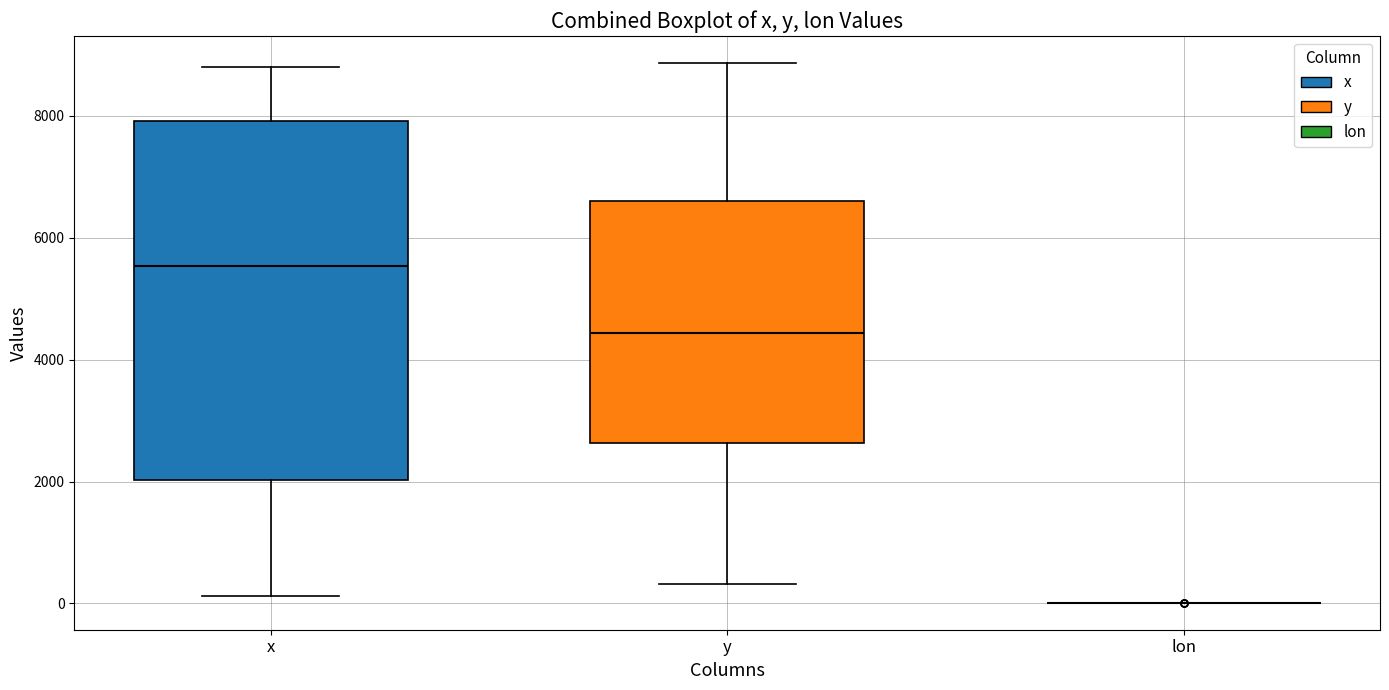

Reading left to right, read every box against the y-axis: the position of its median line, the range the box covers, and the ends of its whiskers. The values are not printed on the chart, so give them approximately, as read against the axis.

x: median 5600, box 2000 to 8000, whiskers 200 to 8800
y: median 4400, box 2600 to 6600, whiskers 400 to 8800
lon: box collapsed to a line at 0, whiskers 0 to 0